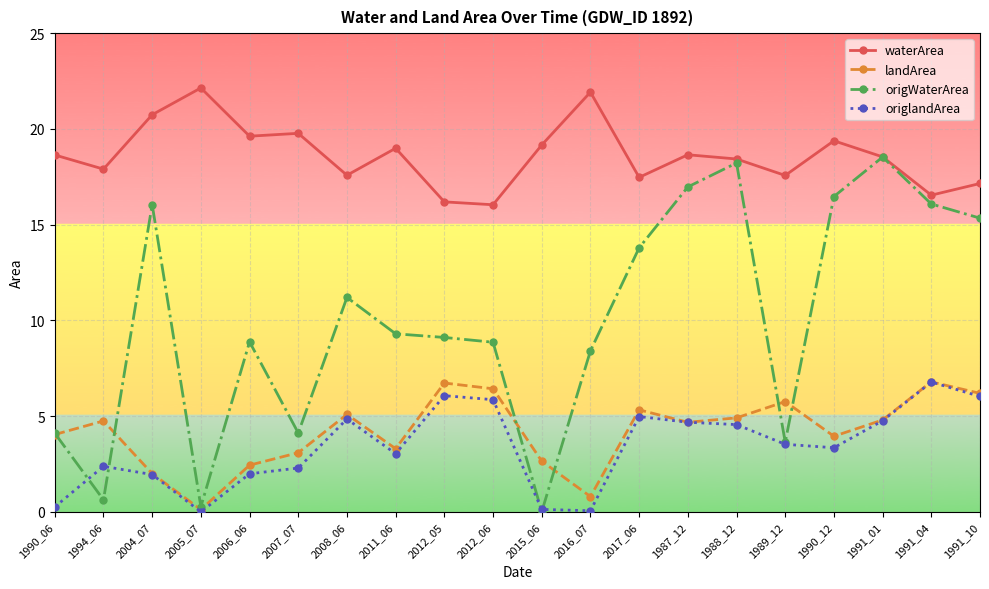

Which series has the largest range (max minus min)?

origWaterArea